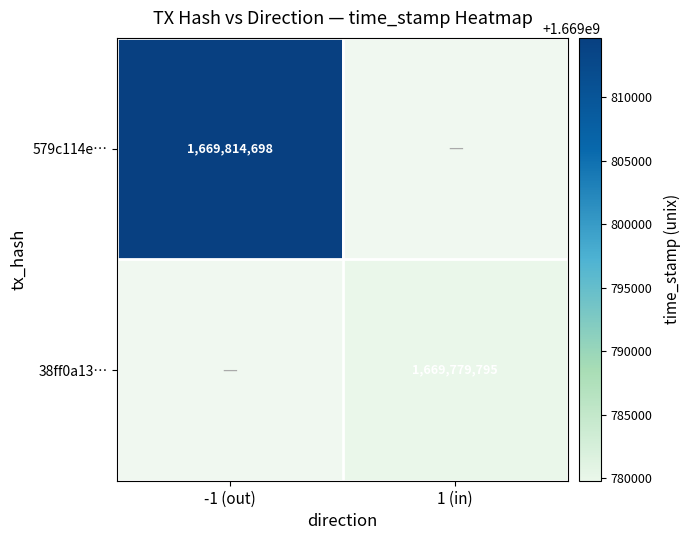

True or false: 579c114e… has a value of 1669814698 at -1 (out).

True